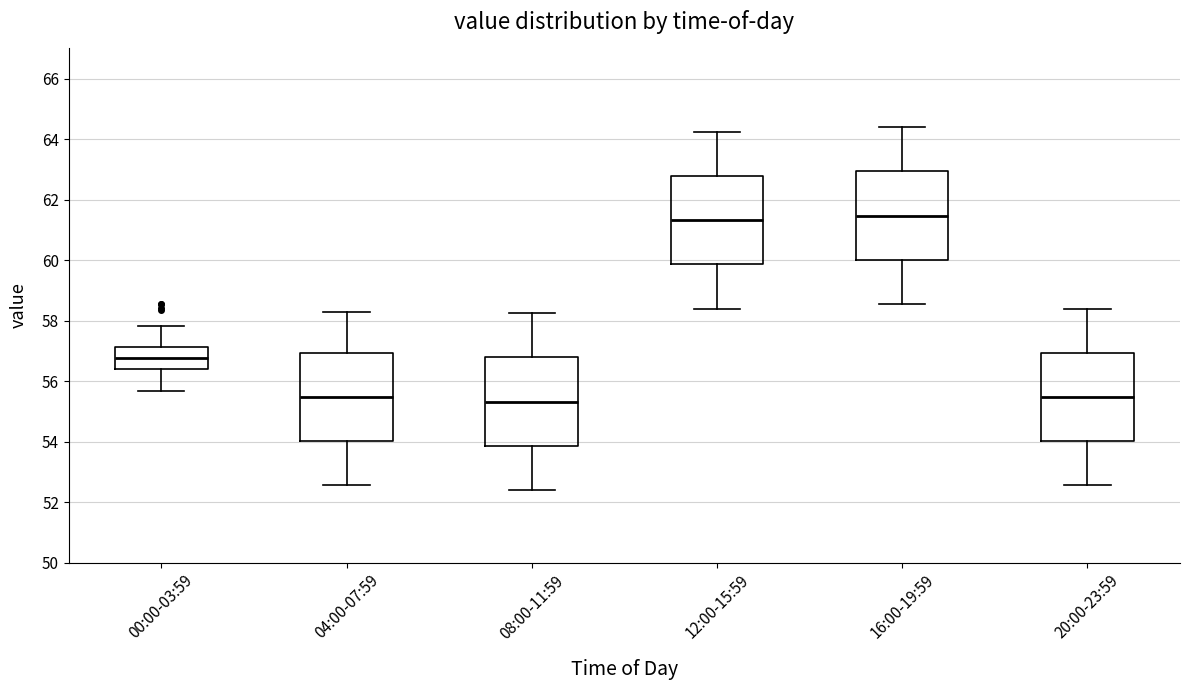

Reading left to right, transcribe this box plot: for each box, give where its median line is, the range the box spans, and where its two whiskers end, as read against the y-axis. The values are not printed on the chart, so give them approximately, as read against the axis.

00:00-03:59: median 56.8, box 56.4 to 57.2, whiskers 55.6 to 57.8
04:00-07:59: median 55.4, box 54.0 to 57.0, whiskers 52.6 to 58.4
08:00-11:59: median 55.4, box 53.8 to 56.8, whiskers 52.4 to 58.2
12:00-15:59: median 61.4, box 59.8 to 62.8, whiskers 58.4 to 64.2
16:00-19:59: median 61.4, box 60.0 to 63.0, whiskers 58.6 to 64.4
20:00-23:59: median 55.4, box 54.0 to 57.0, whiskers 52.6 to 58.4